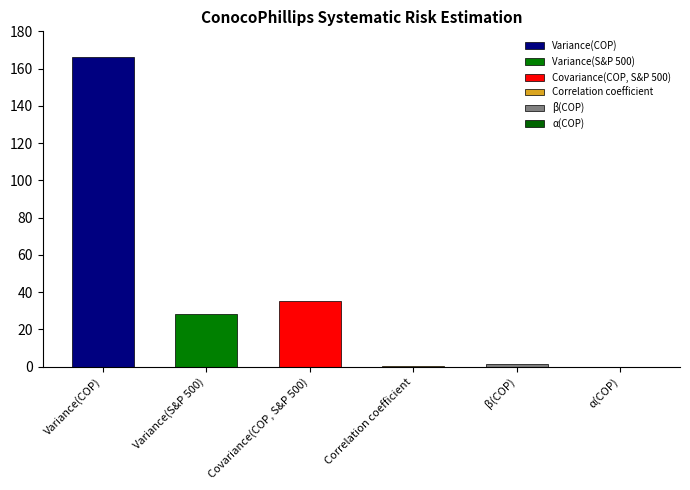

At which category does the chart reach its minimum across all series?

α(COP)